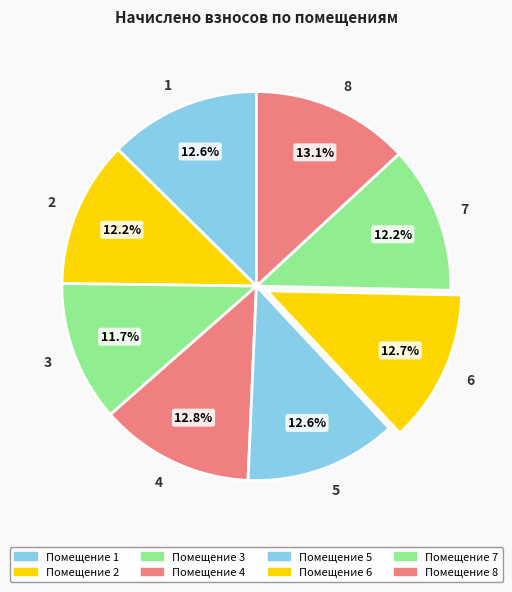

Count the number of slices in the pie.

8